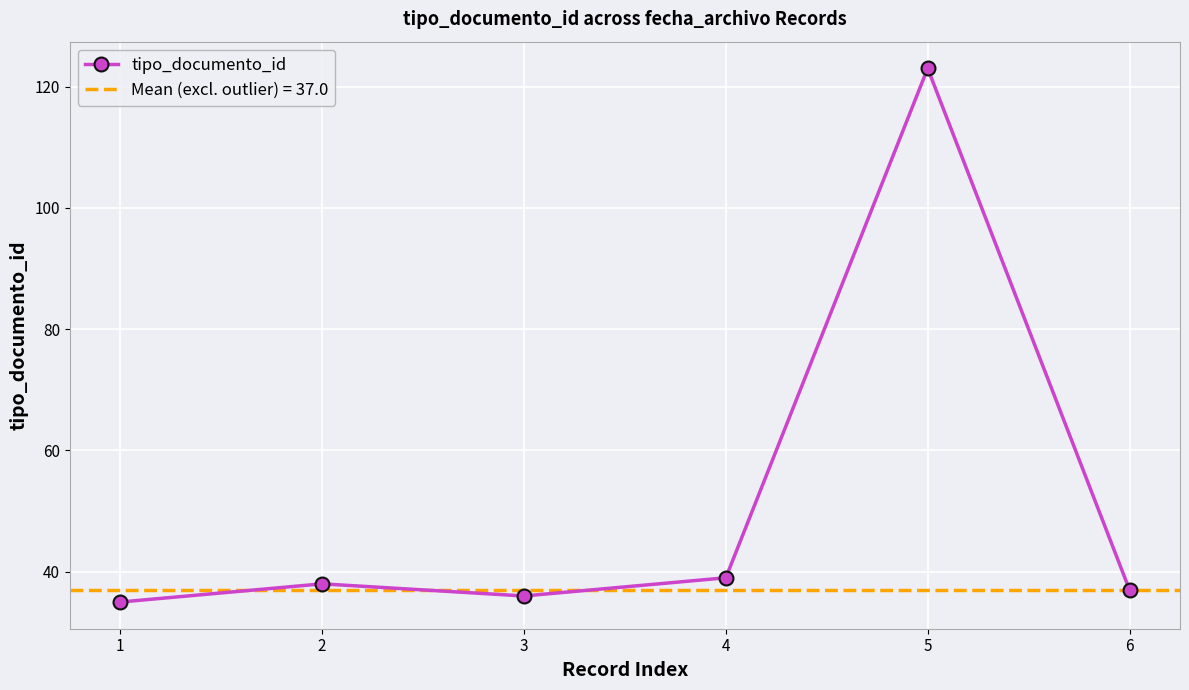

What is the value of the 1st point from the left?

35